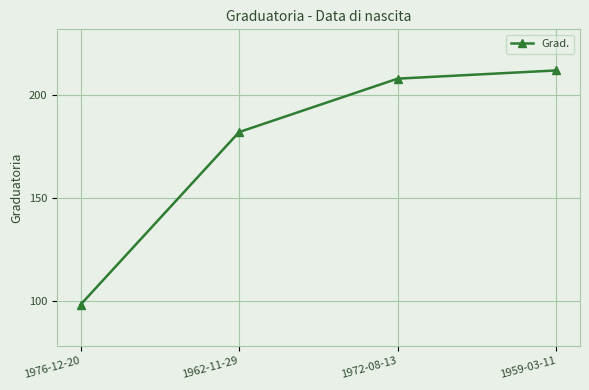

What is the average value?

175